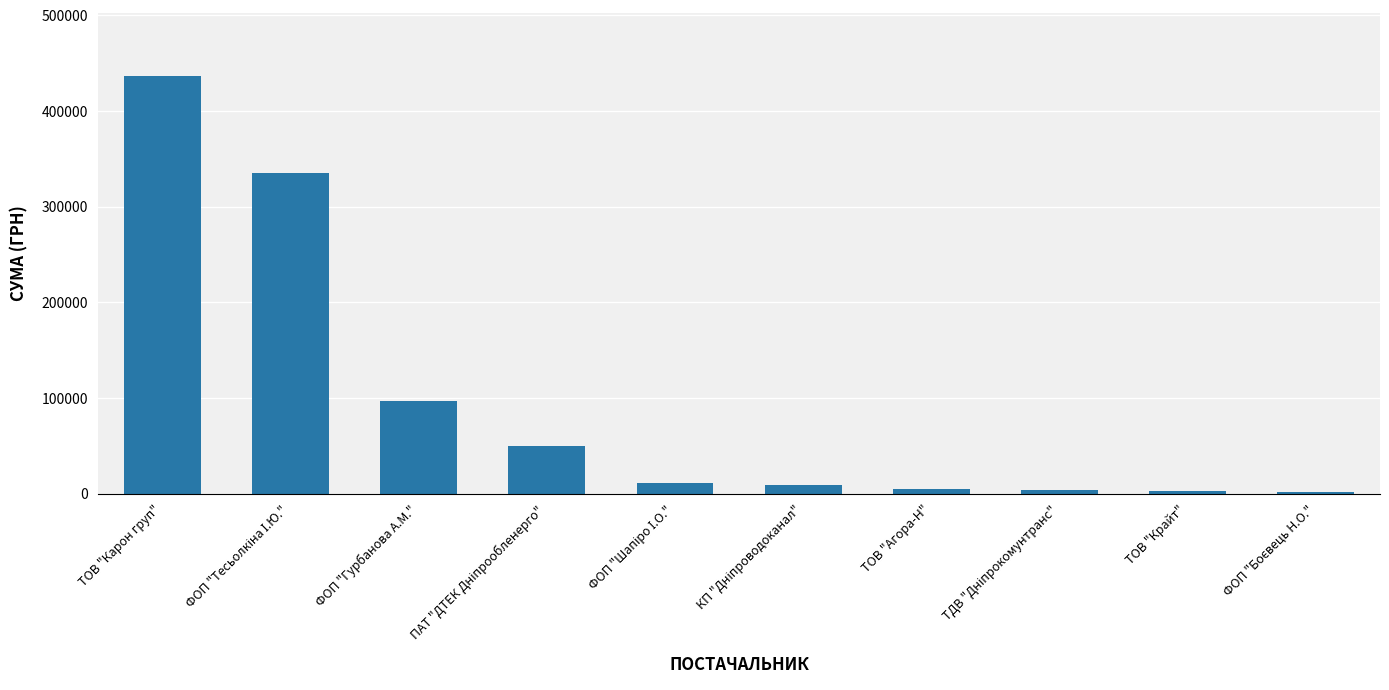

The chart shows a value of 688891.2 at ТОВ "Карон груп". True or false?

False